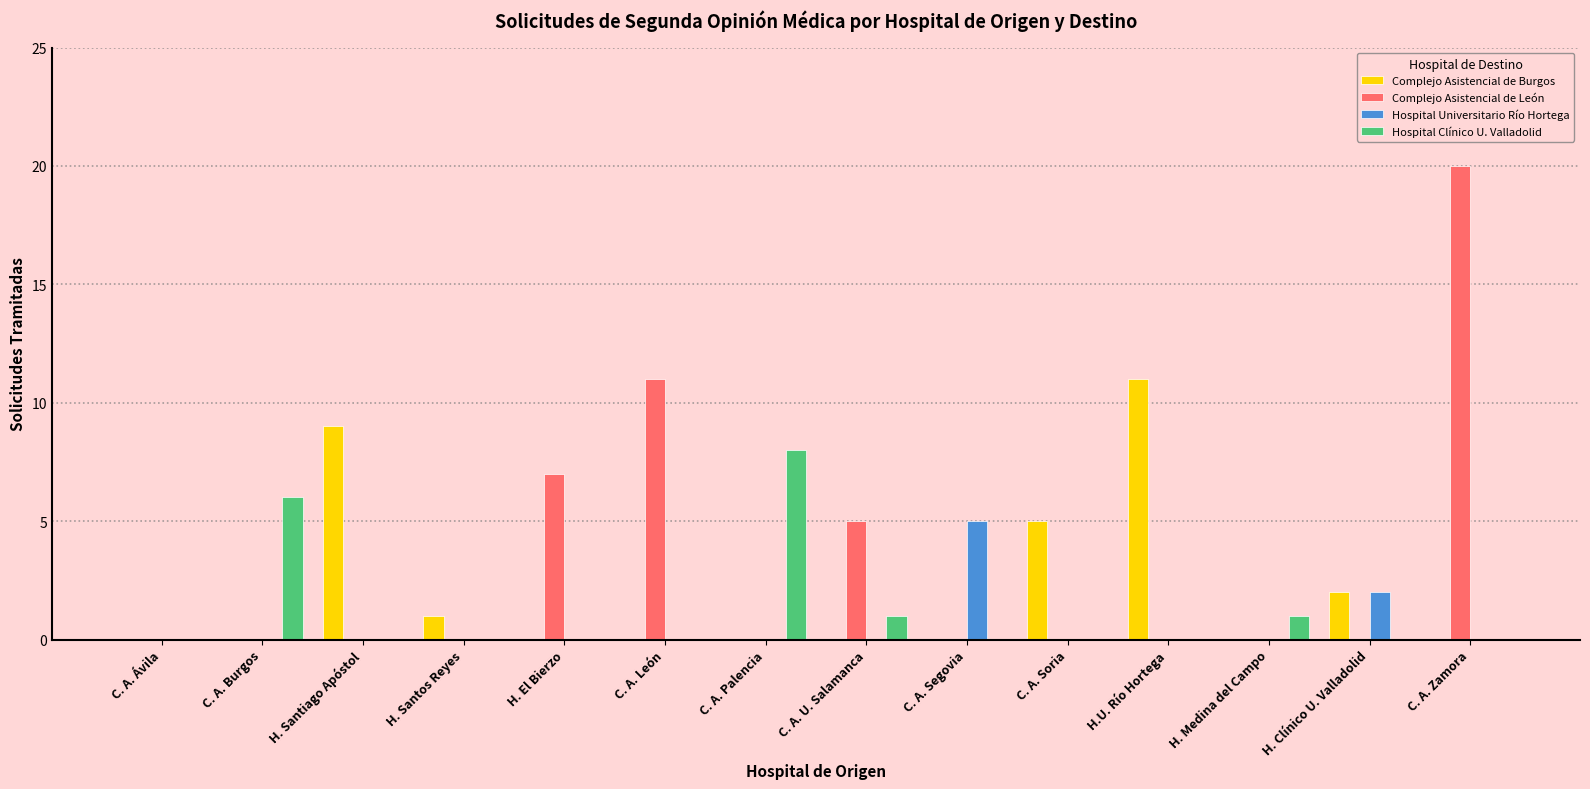

What is the maximum value shown in the chart?

20